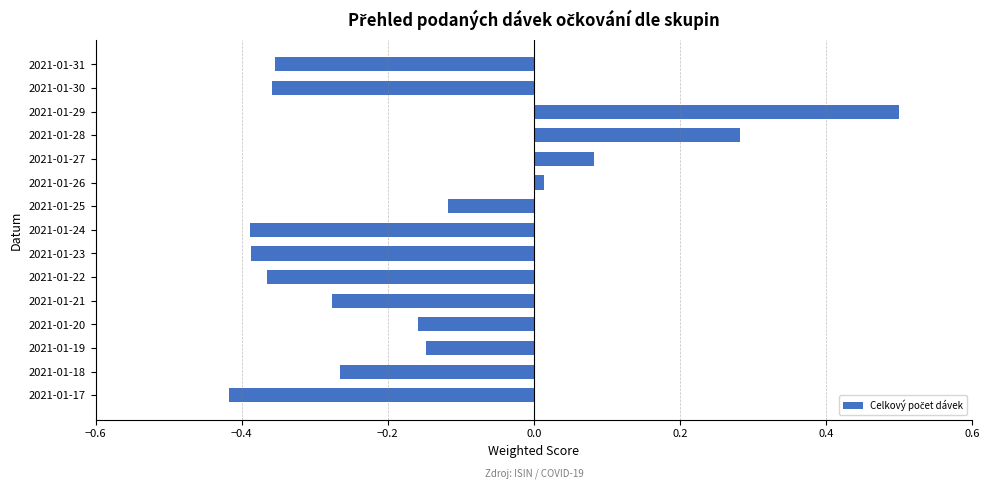

Which label corresponds to the smallest value in the chart?

2021-01-17